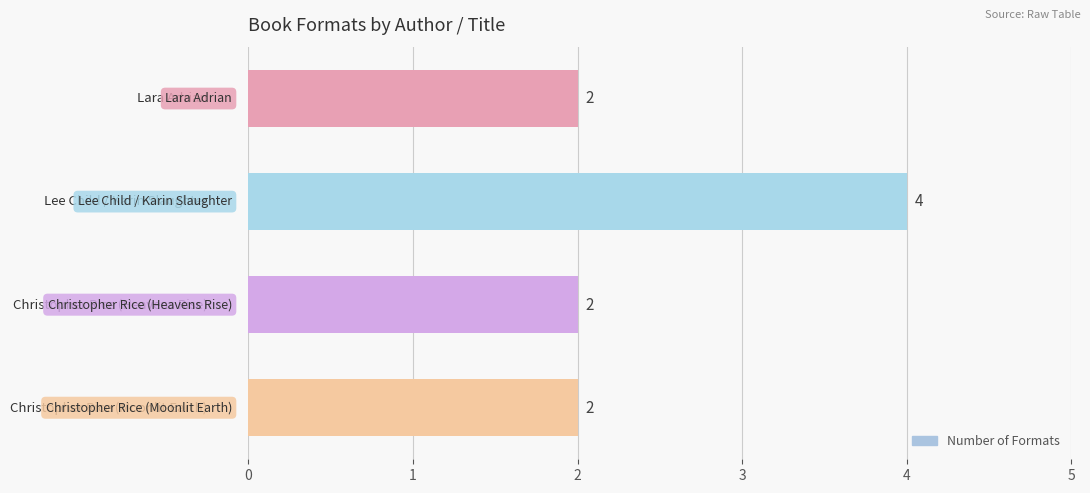

What is the sum of all values?

10